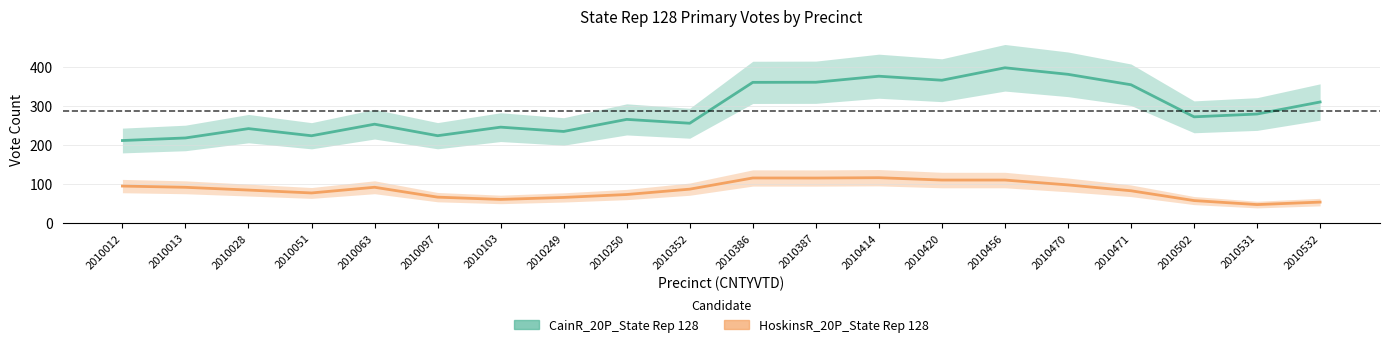

The HoskinsR_20P_State Rep 128 series shows 128.3 at 2010352. True or false?

False